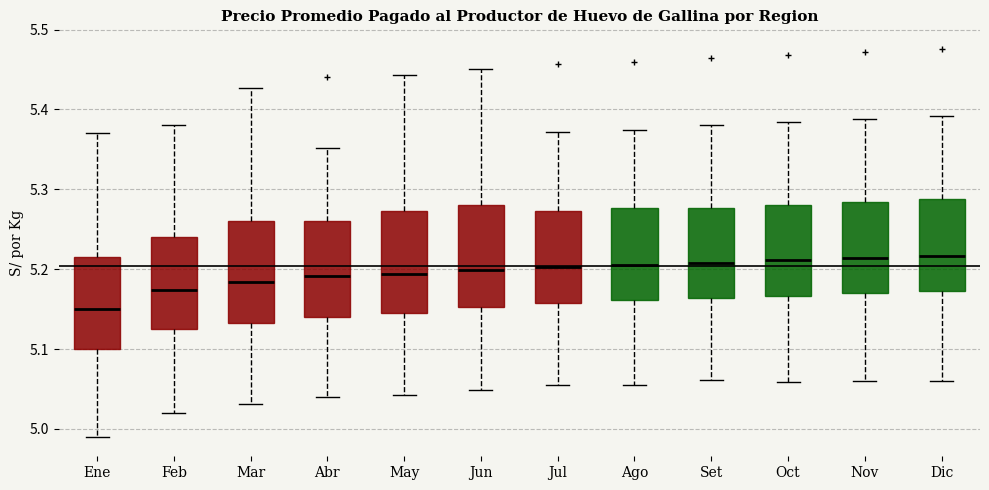

Reading left to right, read every box against the y-axis: the position of its median line, the range the box covers, and the ends of its whiskers. The values are not printed on the chart, so give them approximately, as read against the axis.

Ene: median 5.15, box 5.10 to 5.22, whiskers 4.99 to 5.37
Feb: median 5.17, box 5.12 to 5.24, whiskers 5.02 to 5.38
Mar: median 5.18, box 5.13 to 5.26, whiskers 5.03 to 5.43
Abr: median 5.19, box 5.14 to 5.26, whiskers 5.04 to 5.35
May: median 5.19, box 5.15 to 5.27, whiskers 5.04 to 5.44
Jun: median 5.20, box 5.15 to 5.28, whiskers 5.05 to 5.45
Jul: median 5.20, box 5.16 to 5.27, whiskers 5.05 to 5.37
Ago: median 5.21, box 5.16 to 5.28, whiskers 5.05 to 5.37
Set: median 5.21, box 5.16 to 5.28, whiskers 5.06 to 5.38
Oct: median 5.21, box 5.17 to 5.28, whiskers 5.06 to 5.38
Nov: median 5.21, box 5.17 to 5.28, whiskers 5.06 to 5.39
Dic: median 5.22, box 5.17 to 5.29, whiskers 5.06 to 5.39